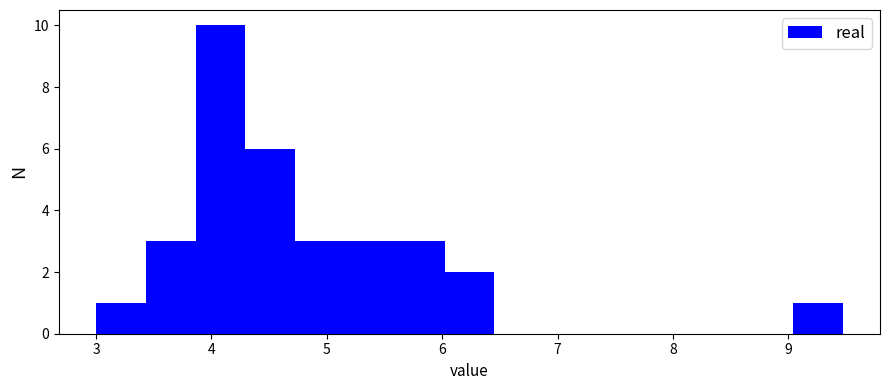

Reading left to right, list every bar in this chart as the range it spans on the x-axis followed by its height. Neither the bar edges nor the heights are printed on the chart, so give them approximately, as read against the axes.

3.0 to 3.4: 1
3.4 to 3.9: 3
3.9 to 4.3: 10
4.3 to 4.7: 6
4.7 to 5.2: 3
5.2 to 5.6: 3
5.6 to 6.0: 3
6.0 to 6.5: 2
6.5 to 6.9: 0
6.9 to 7.3: 0
7.3 to 7.7: 0
7.7 to 8.2: 0
8.2 to 8.6: 0
8.6 to 9.0: 0
9.0 to 9.5: 1